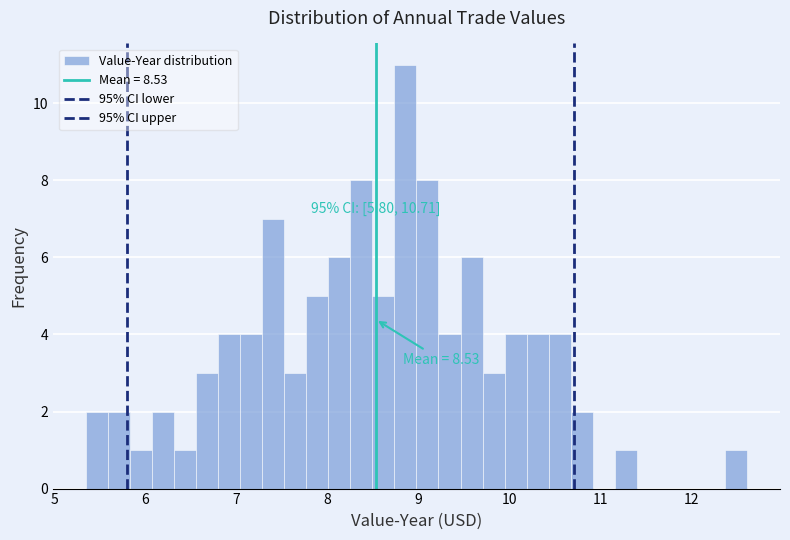

Around what value on the x-axis is the tallest bar? Give the approximate position of its centre, as read against the axis.

8.9